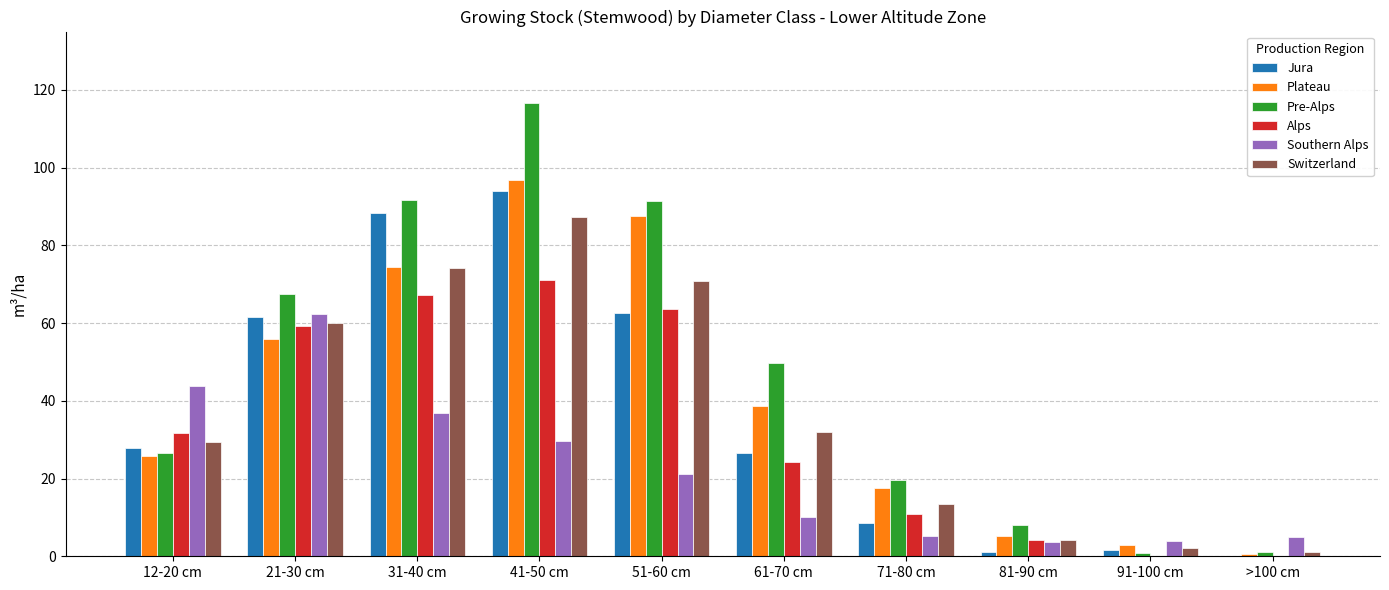

What is the sum of all Switzerland values?

375.1